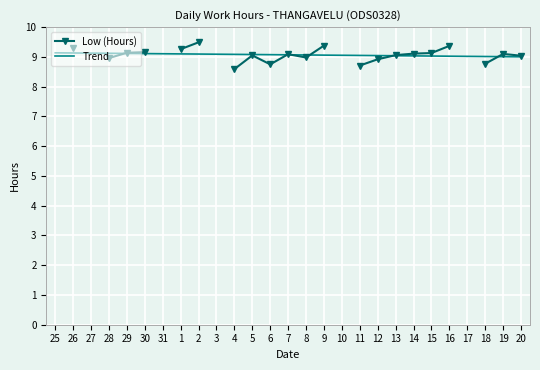

The Trend series shows 2.0 at 26. True or false?

False